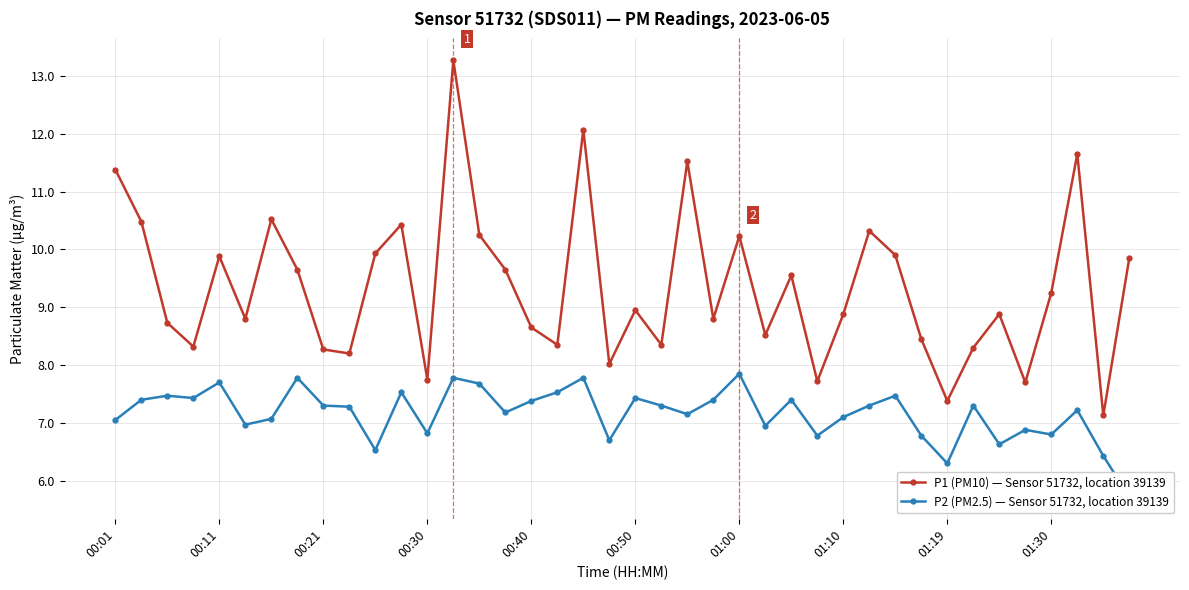

How many data points does each series have?

40